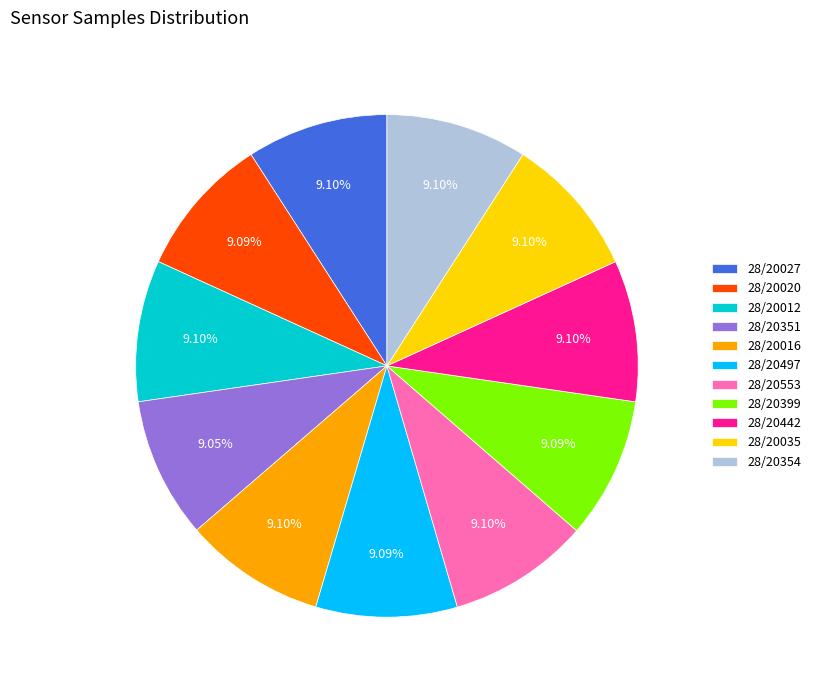

How many slices are in this pie chart?

11